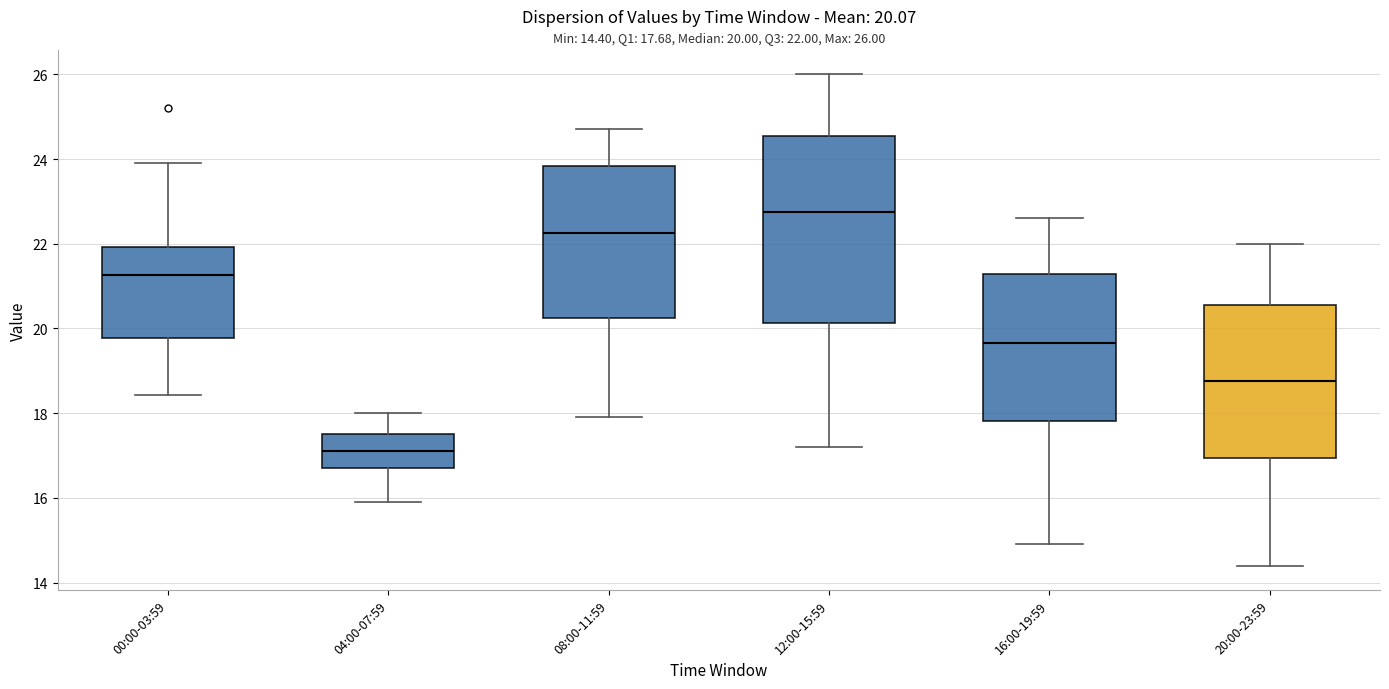

Which box has the lowest median line?

04:00-07:59